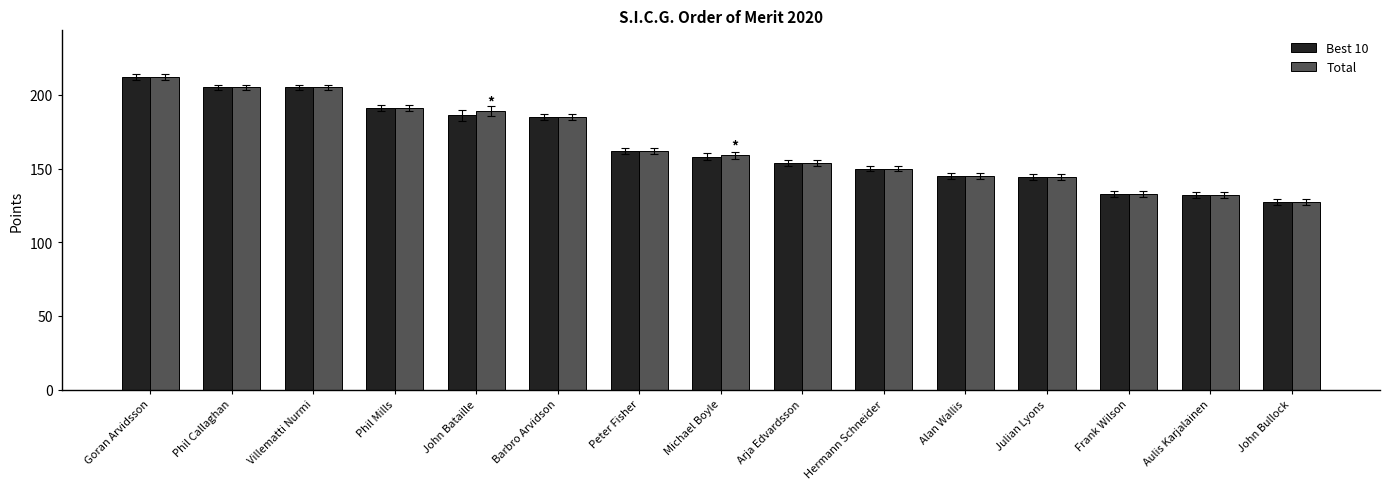

At which category is the sum across all series the highest?

Goran Arvidsson